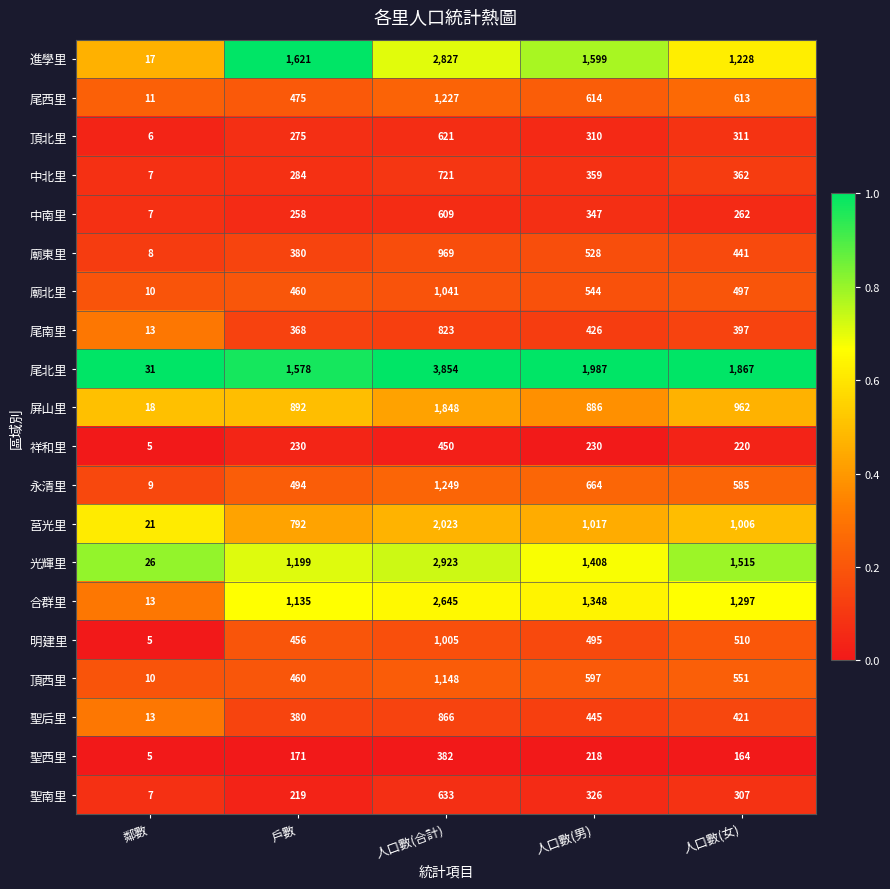

What is the highest value of the 聖后里 series?

866